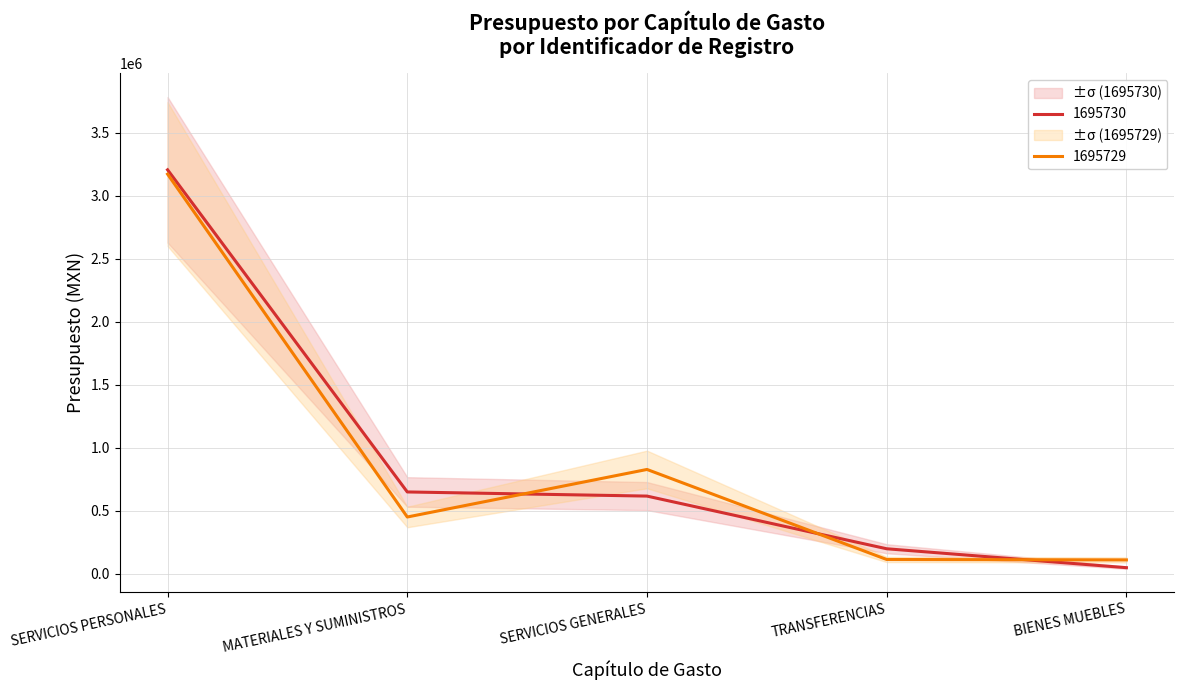

What are all the series names shown in the legend?

1695730, 1695729